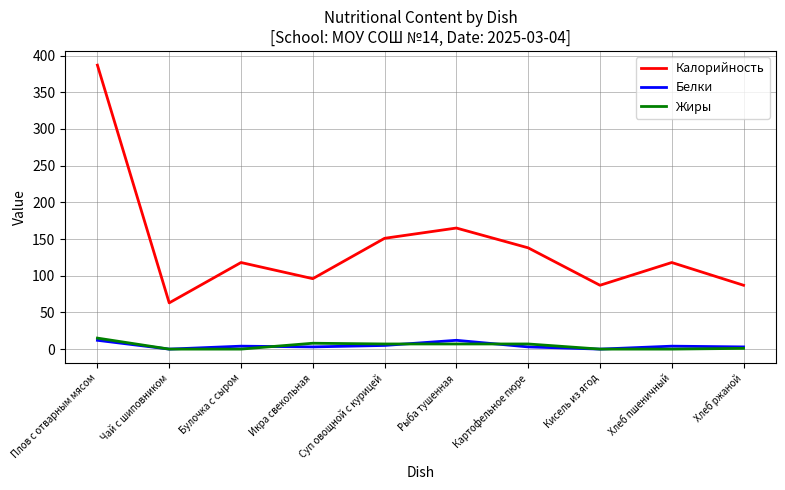

True or false: Белки and Калорийность cross at least once.

False